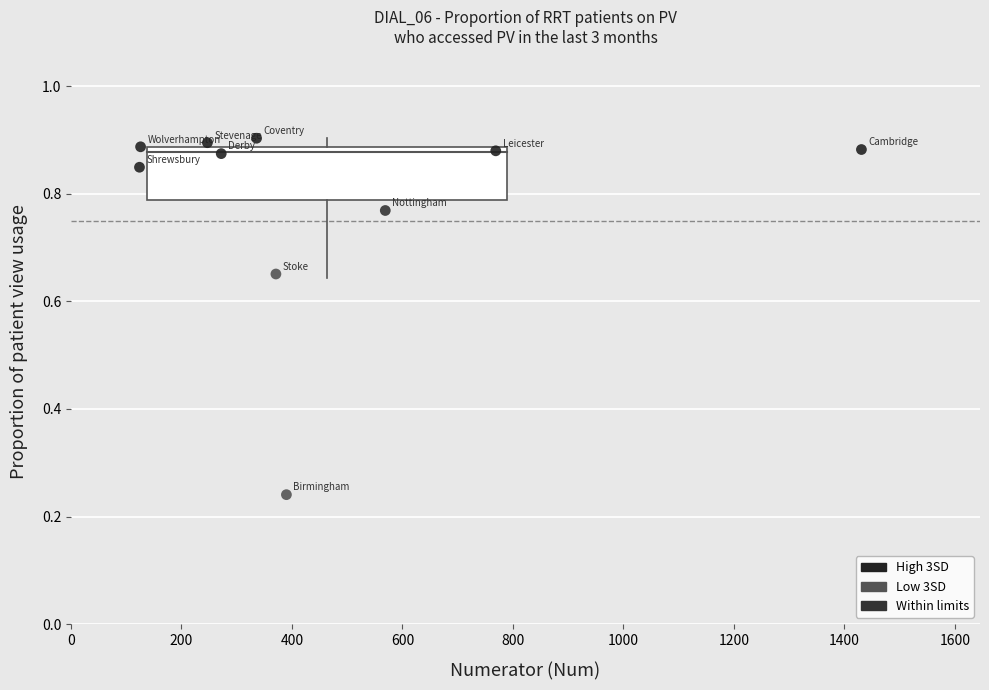

What is the average X value?

463.5